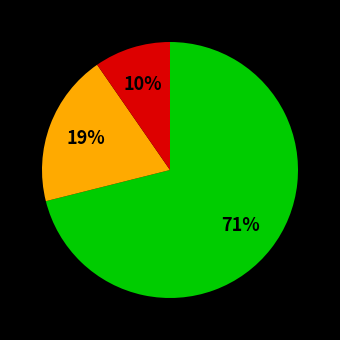

Is there any slice that represents more than half of the pie?

Yes